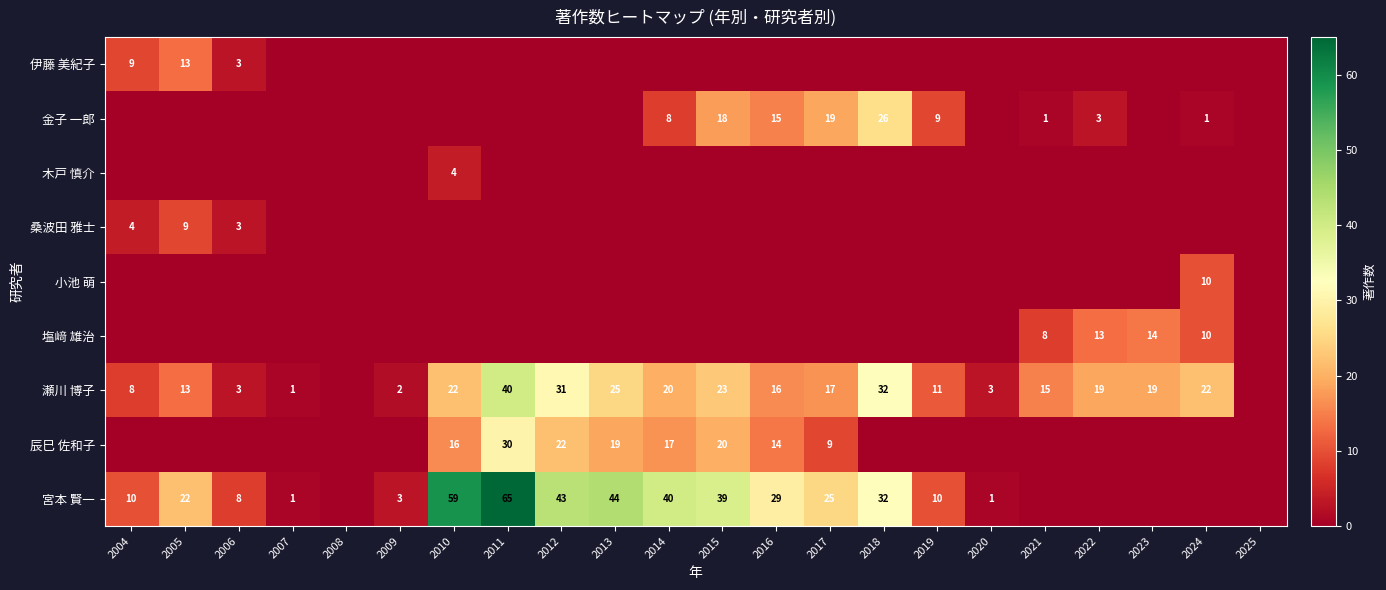

At how many categories does at least one series exceed 52?

2